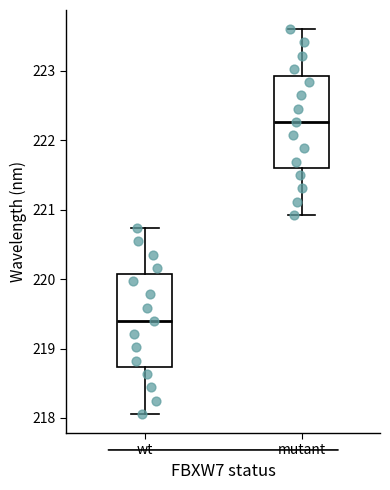

Which box has the highest median line?

mutant